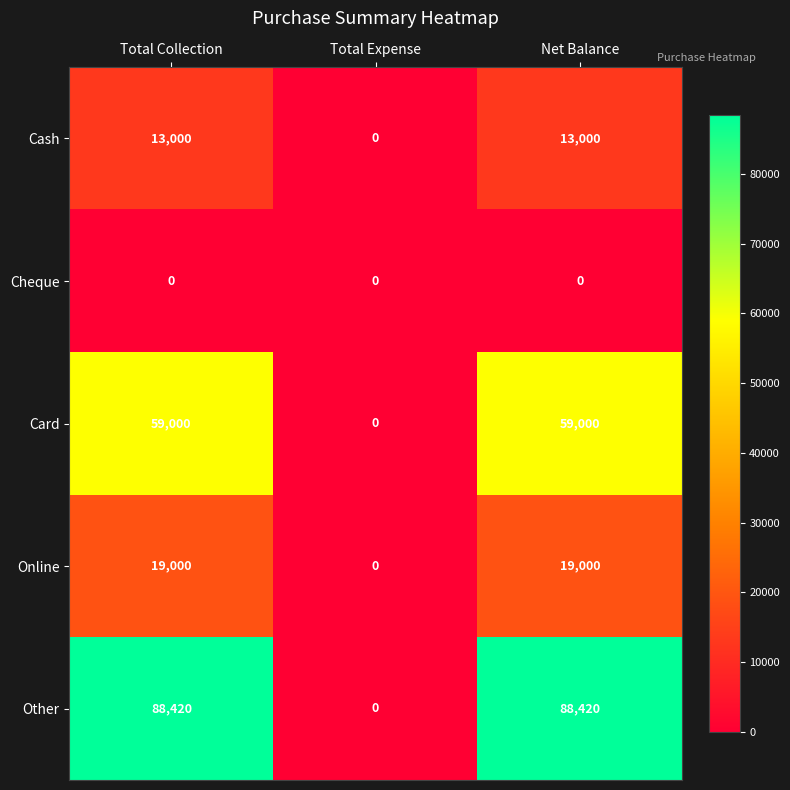

Is the value of Online at Total Collection greater than the value of Other at Total Expense?

Yes